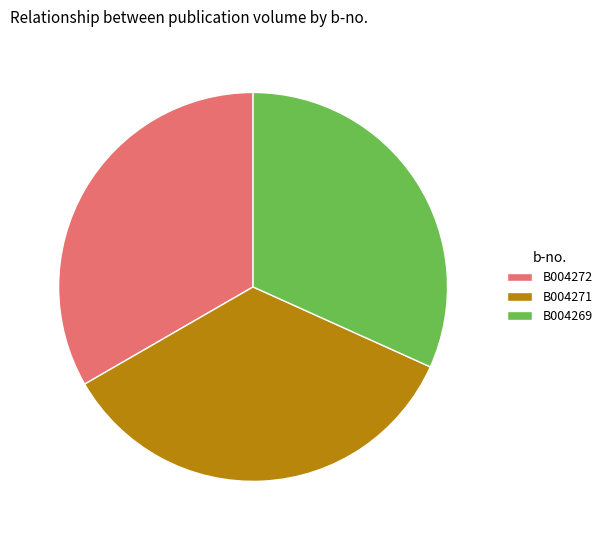

Which category has the smallest portion of the pie?

B004269